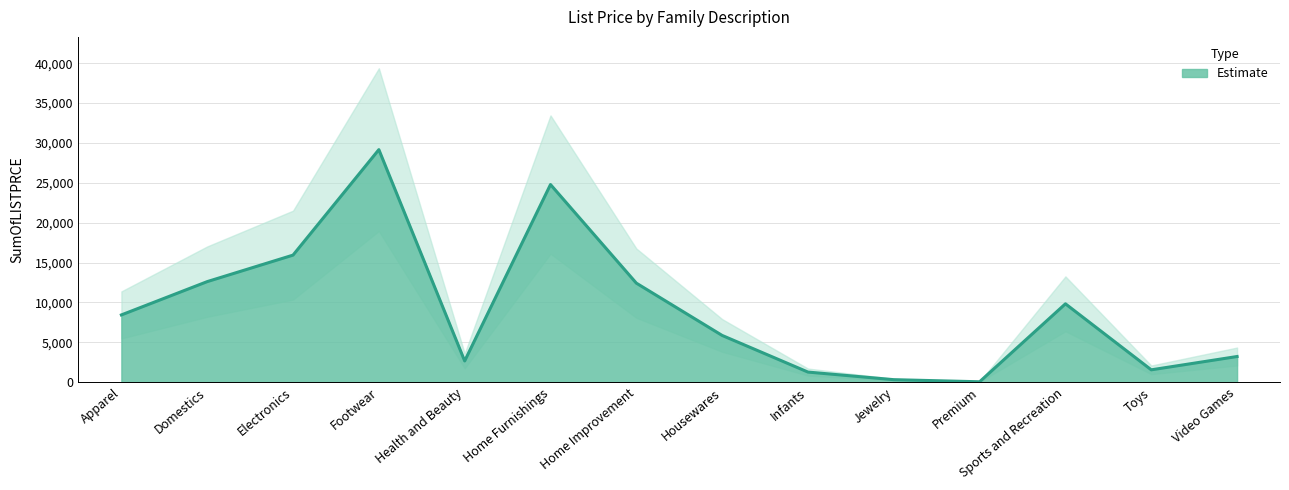

At which category does the data reach its first local valley?

Health and Beauty